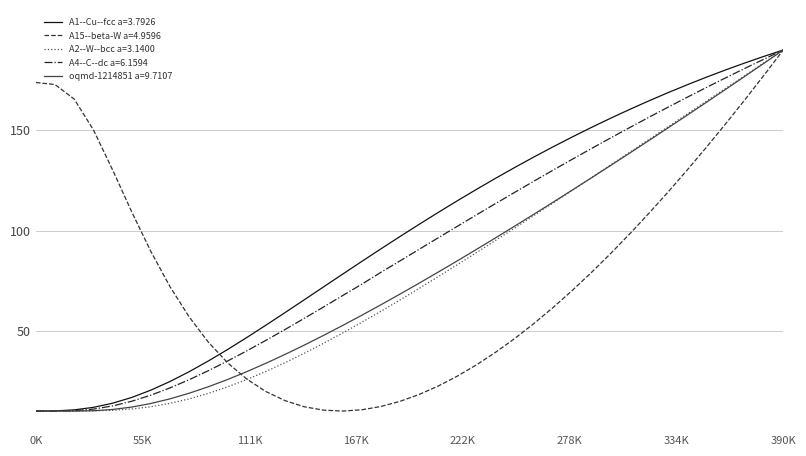

Which series has the largest total across all categories?

A1--Cu--fcc a=3.7926